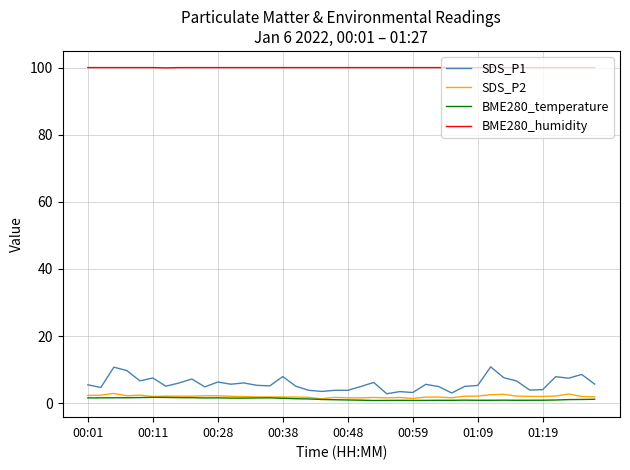

True or false: SDS_P2 and BME280_humidity cross at least once.

False